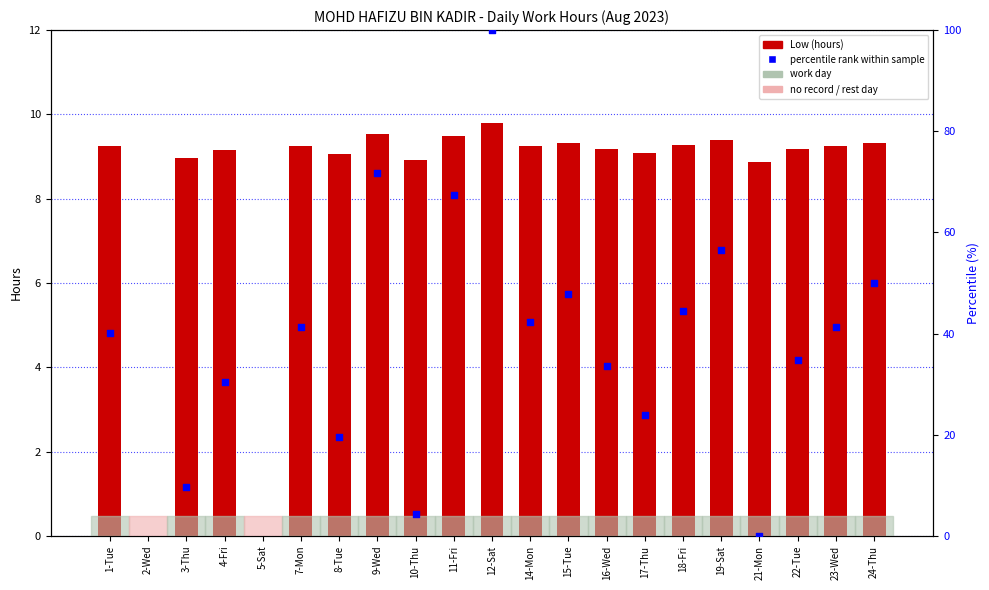

What is the ratio of the value at 9-Wed to the value at 21-Mon?

1.1